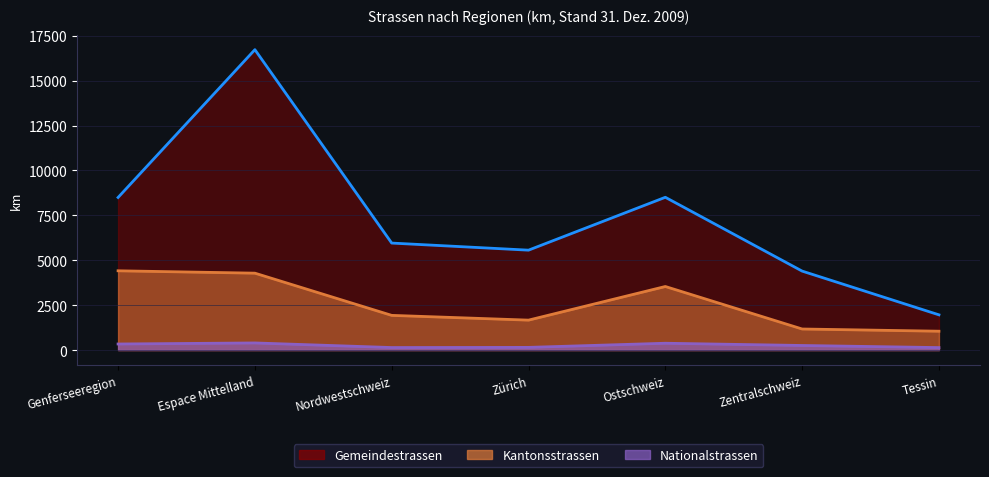

How many distinct data groups are displayed?

3